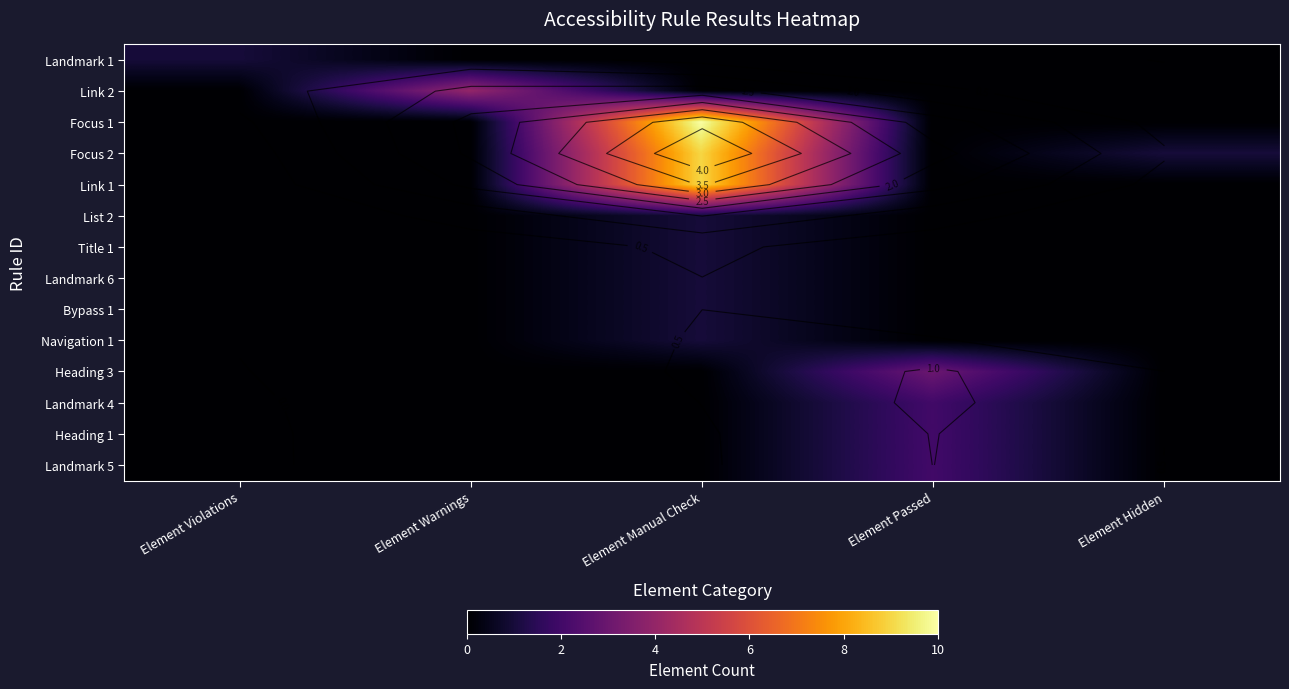

Which series changed the most between Element Manual Check and Element Hidden?

Focus 1